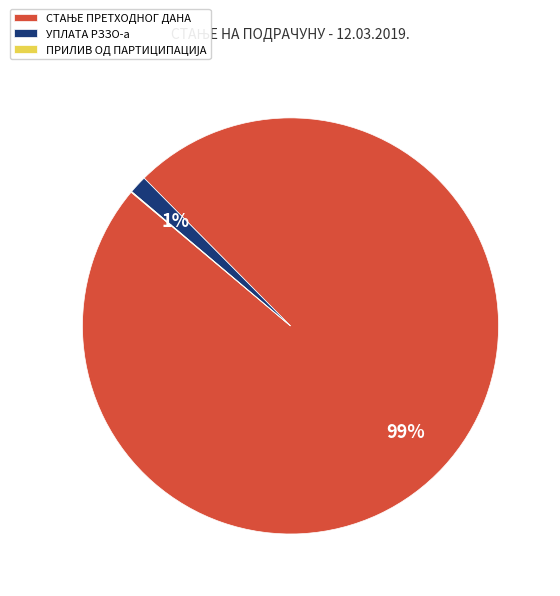

Does any single category account for the majority?

Yes